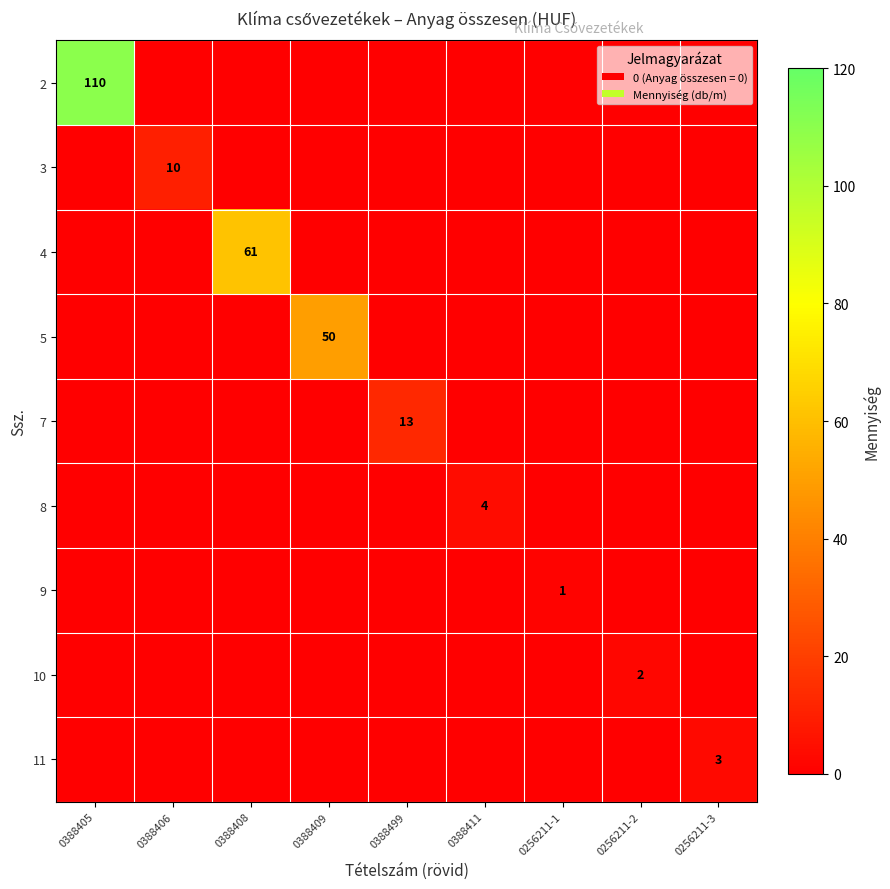

Which category has the lowest value in the 5 series?

0388405